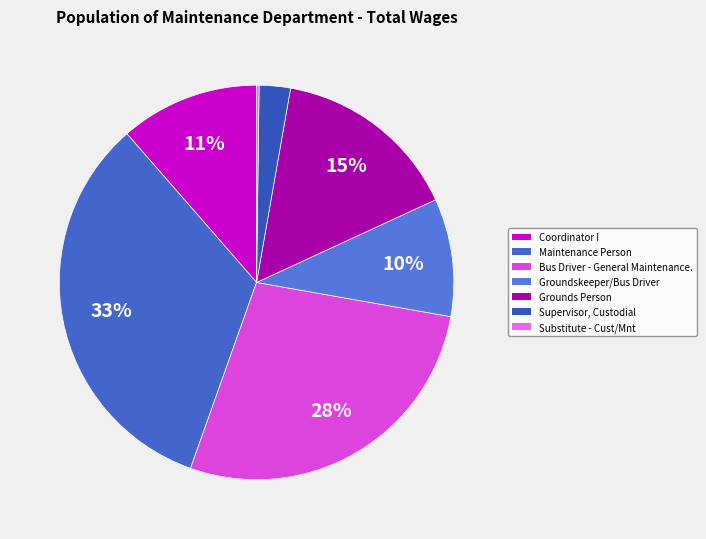

What is the largest slice in the pie chart?

Maintenance Person